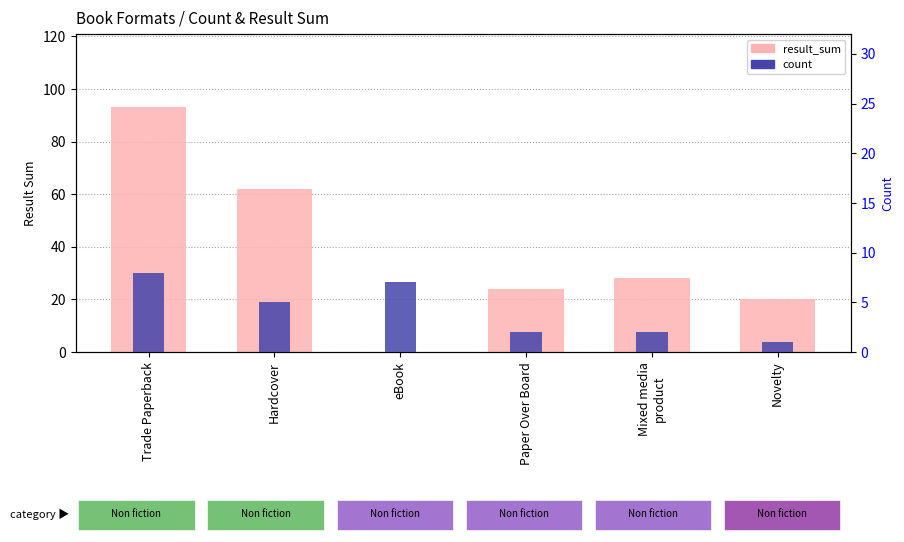

Rank the series by their average value, from lowest to highest.

count, result_sum